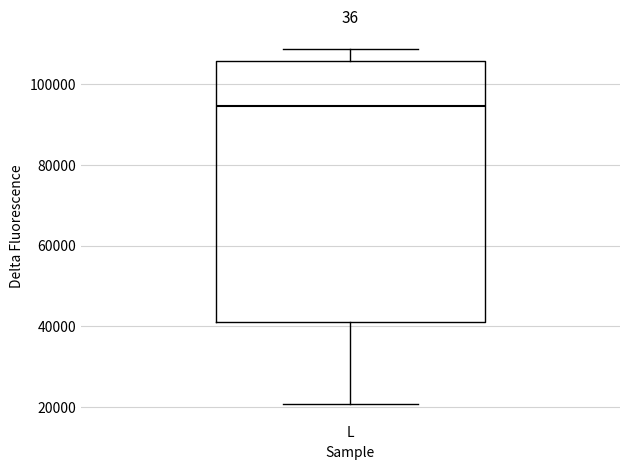

Read this box plot against the y-axis: the position of the median line, the range covered by the box, and the ends of both whiskers. The values are not printed on the chart, so give them approximately, as read against the axis.

median 94000, box 40000 to 106000, whiskers 20000 to 108000